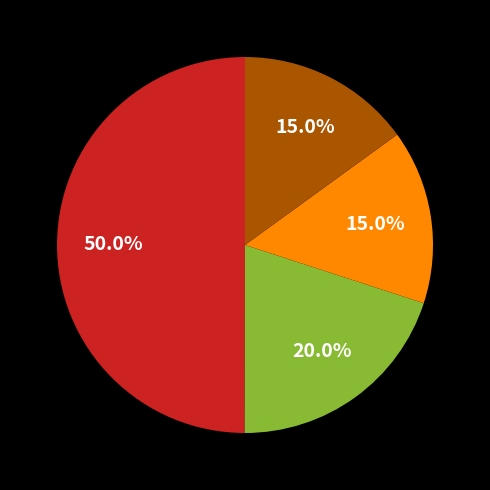

How many segments does this pie chart have?

4